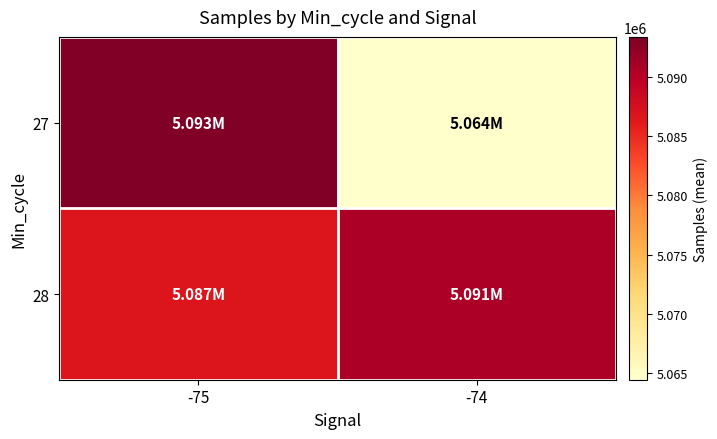

What is the maximum value shown in the chart?

5093396.2